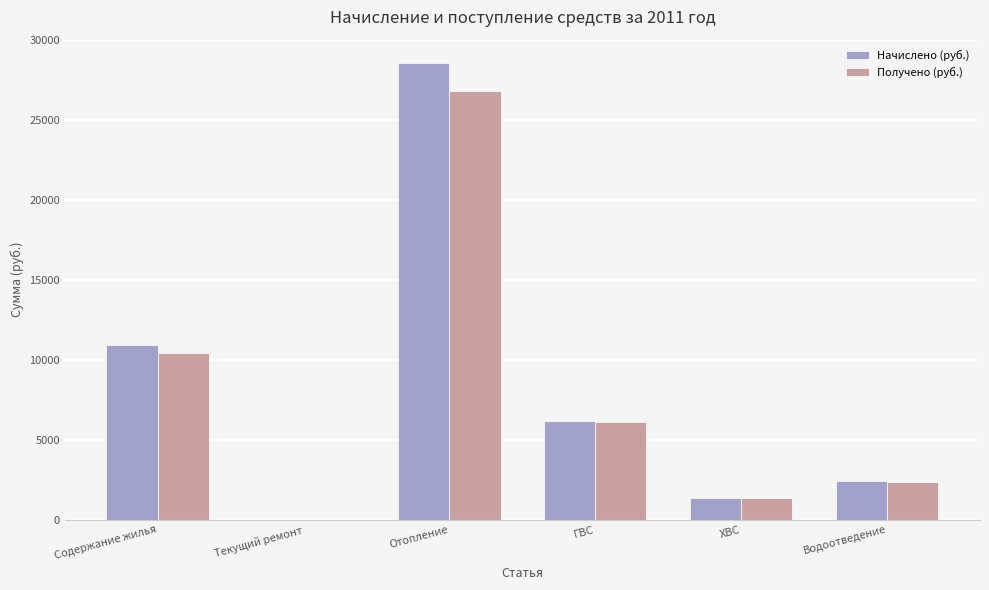

Between Содержание жилья and Текущий ремонт, which series saw the biggest shift?

Начислено (руб.)